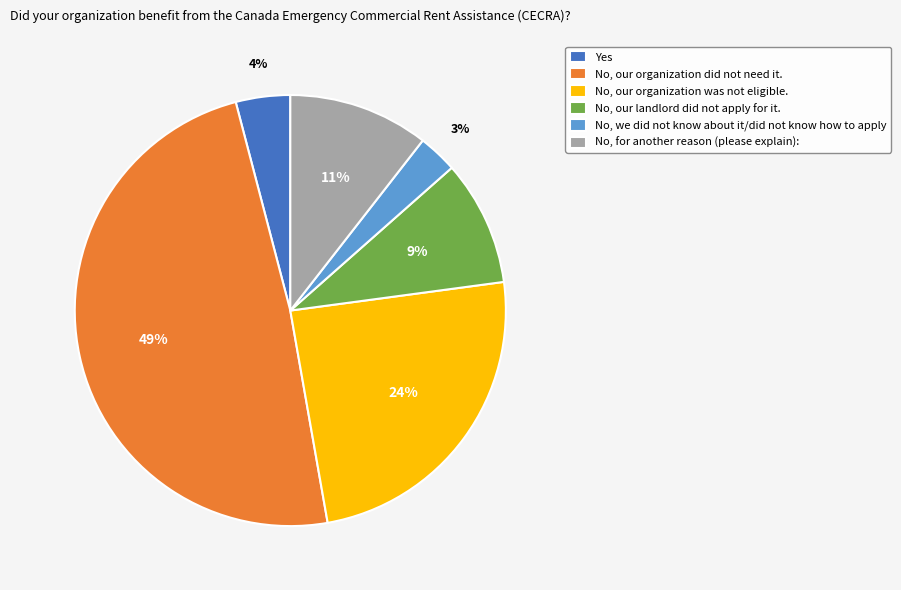

To the nearest percent, what portion does No, our organization was not eligible. represent?

24%